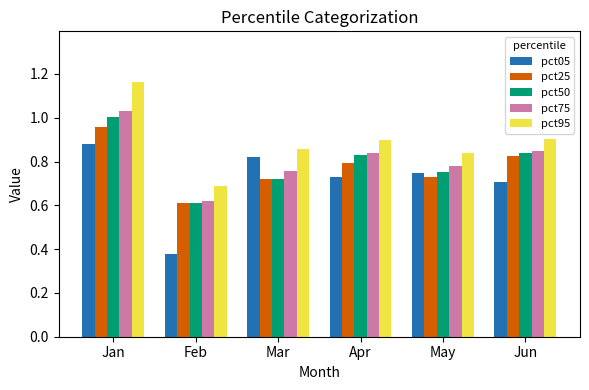

True or false: pct25 has a value of 0.1 at Feb.

False